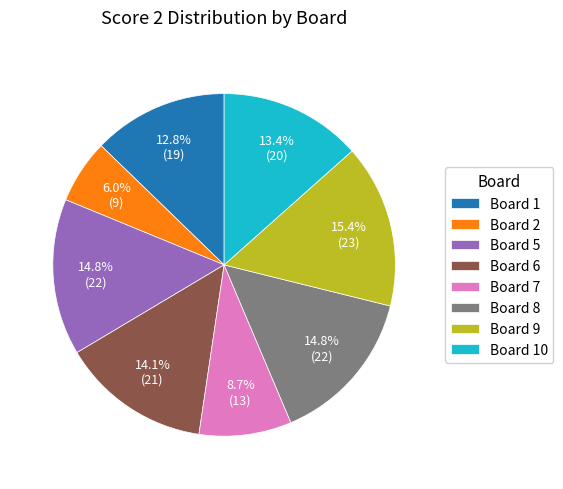

Is it true that Board 1 is 23% of the pie?

False